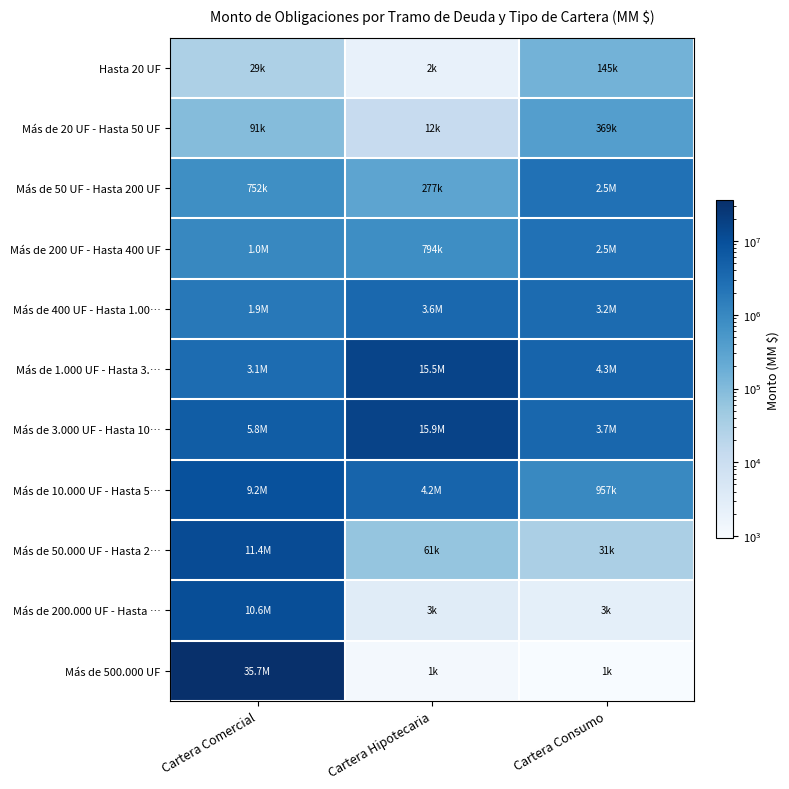

Rank the series at Cartera Hipotecaria from highest to lowest value.

Más de 3.000 UF - Hasta 10…, Más de 1.000 UF - Hasta 3.…, Más de 10.000 UF - Hasta 5…, Más de 400 UF - Hasta 1.00…, Más de 200 UF - Hasta 400 UF, Más de 50 UF - Hasta 200 UF, Más de 50.000 UF - Hasta 2…, Más de 20 UF - Hasta 50 UF, Más de 200.000 UF - Hasta …, Hasta 20 UF, Más de 500.000 UF